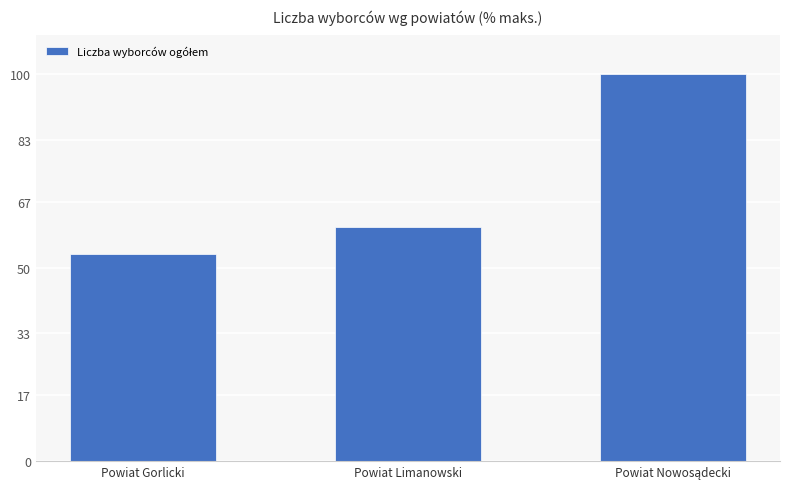

Reading left to right, extract all data points from this chart.

53.5	60.5	100.0